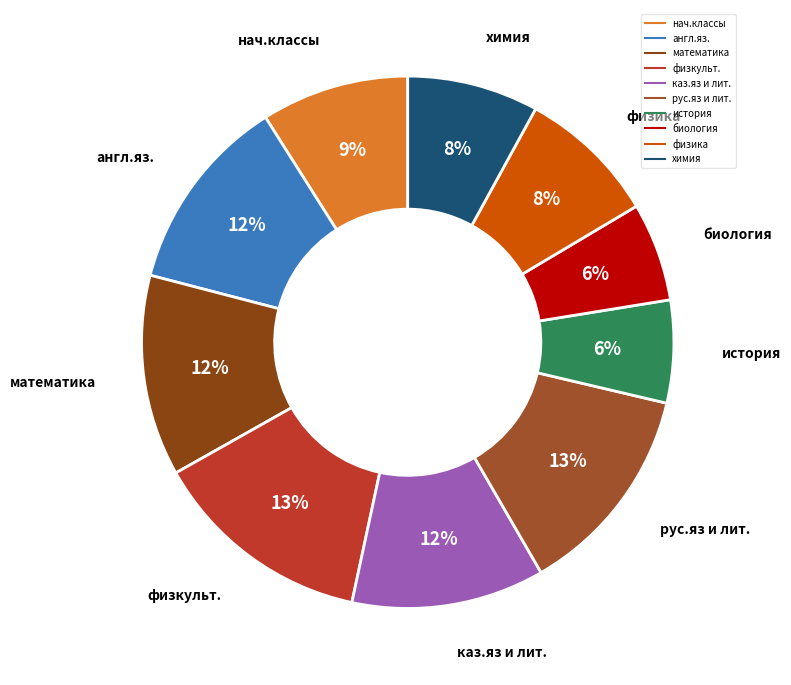

True or false: каз.яз и лит. accounts for 12% of the total.

True